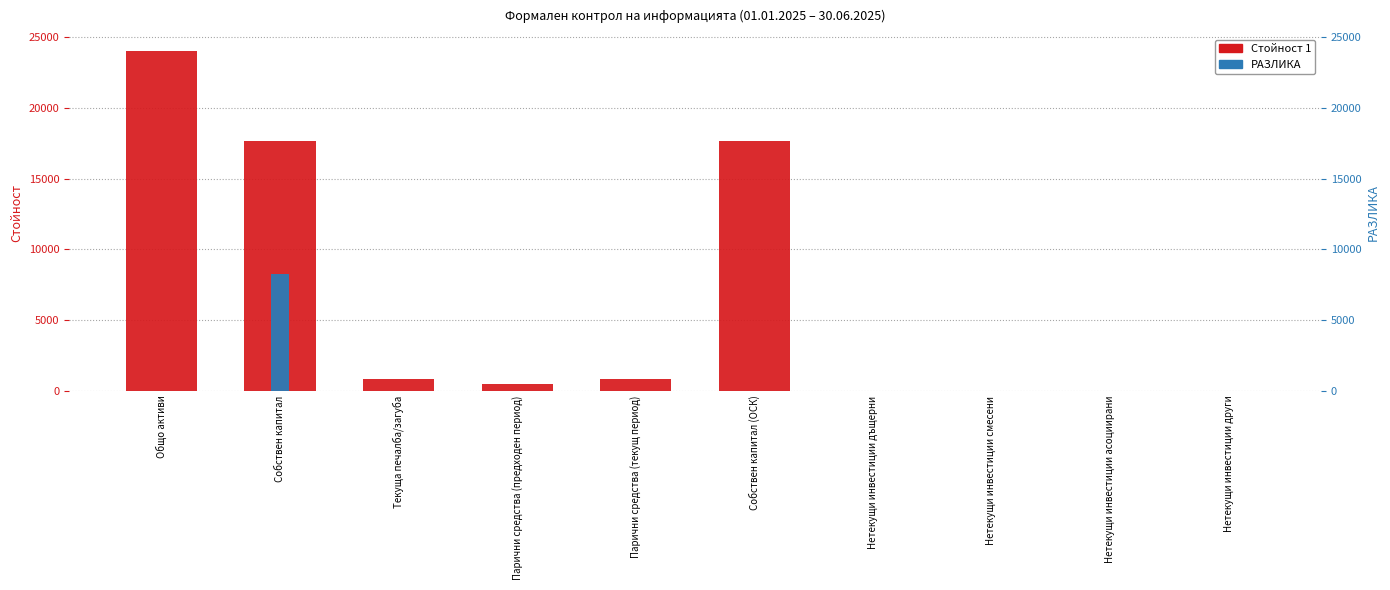

Which has a higher value, Собствен капитал (ОСК) or Нетекущи инвестиции смесени?

Собствен капитал (ОСК)